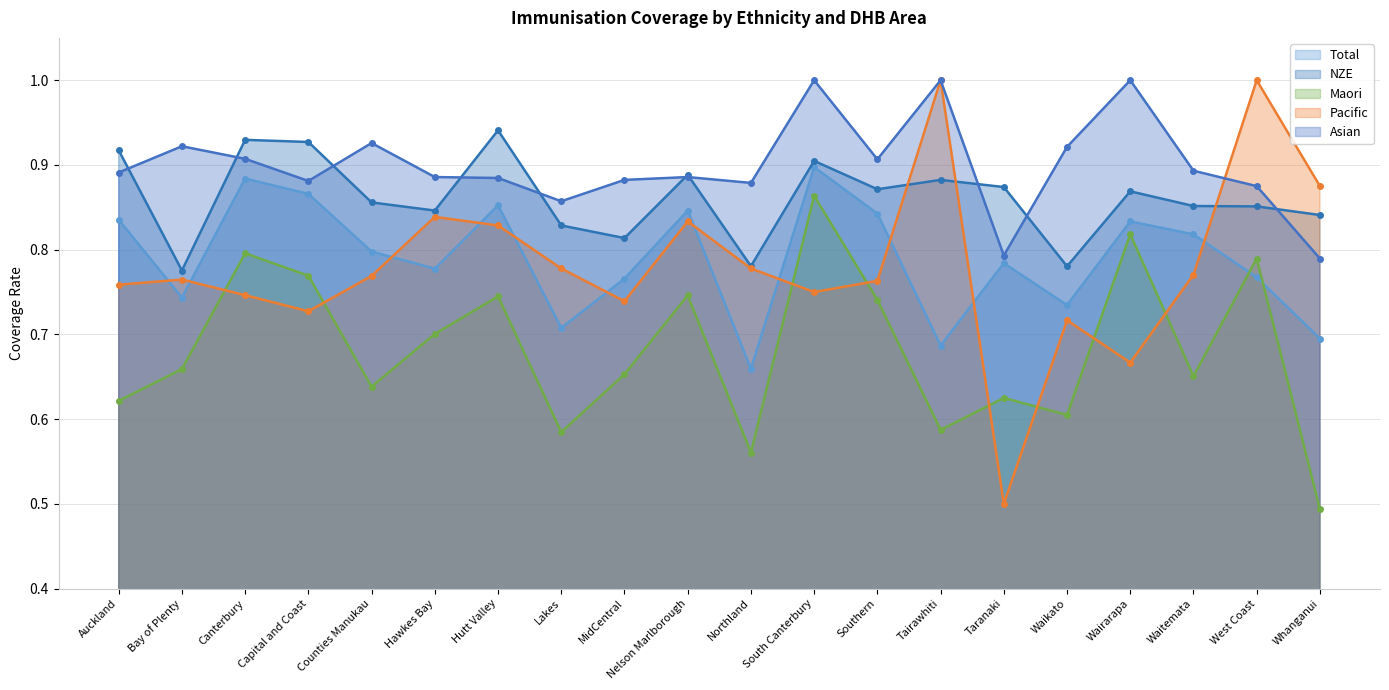

True or false: NZE and Total intersect in this chart.

False